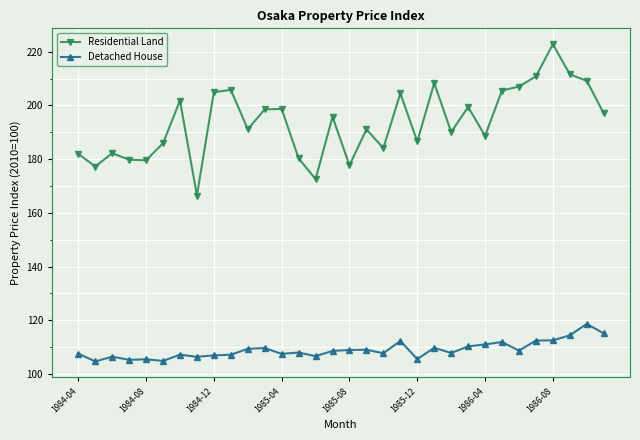

Which series has the widest spread of values?

Residential Land